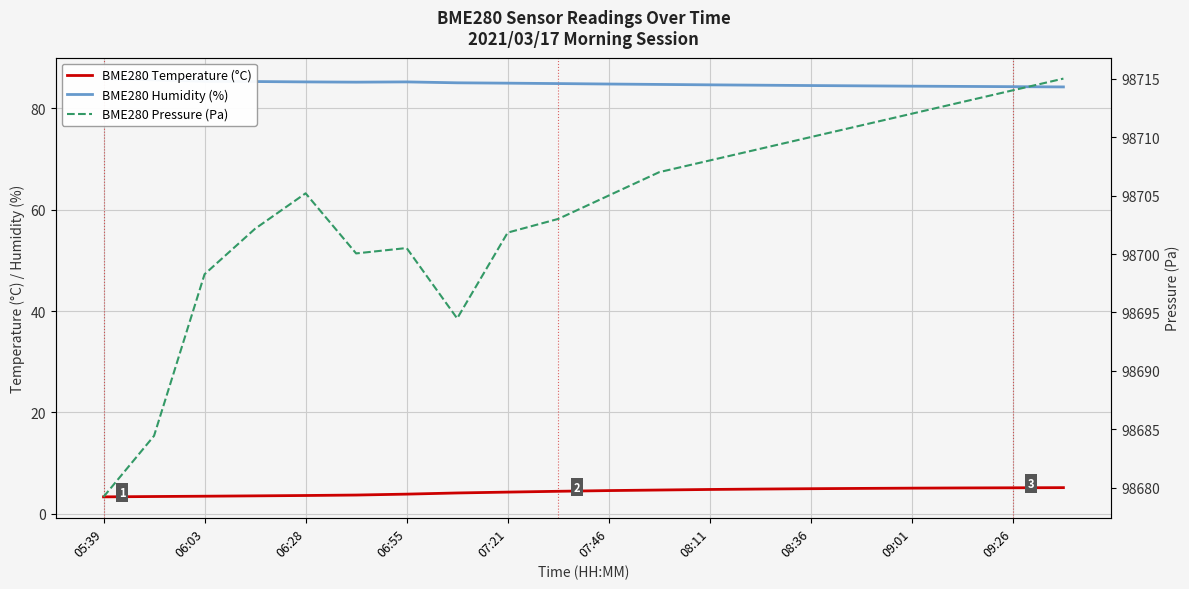

Reading right to left, extract all data points from this chart.

BME280 Temperature (°C): 5.2	5.2	5.1	5.1	5.0	5.0	4.9	4.8	4.7	4.6	4.5	4.3	4.1	3.9	3.7	3.6	3.6	3.5	3.4	3.4
BME280 Humidity (%): 84.2	84.2	84.3	84.3	84.4	84.5	84.5	84.6	84.7	84.8	84.8	84.9	85.0	85.2	85.1	85.2	85.2	85.3	85.6	85.8
BME280 Pressure (Pa): 98715.0	98714.0	98713.0	98712.0	98711.0	98710.0	98709.0	98708.0	98707.0	98705.0	98703.0	98701.8	98694.5	98700.5	98700.1	98705.2	98702.2	98698.3	98684.4	98679.2